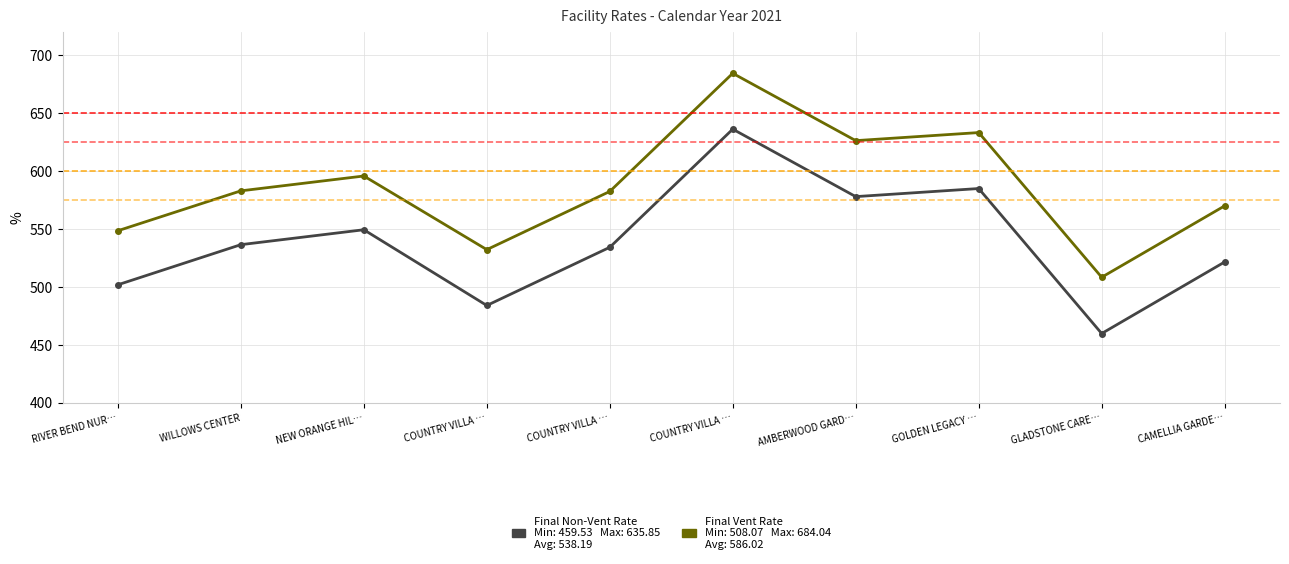

Count the number of data series in this chart.

2